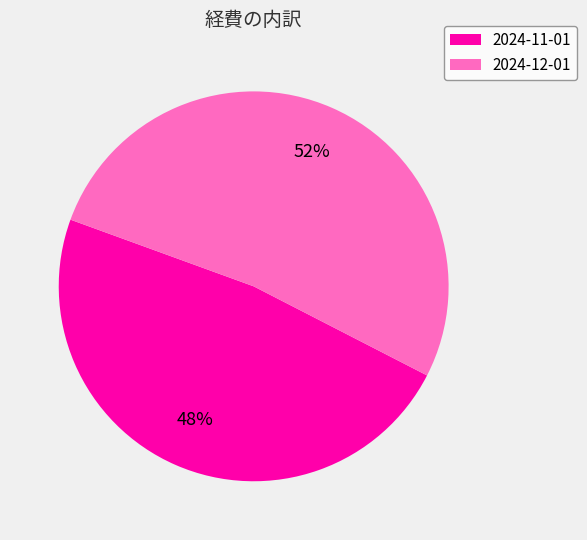

To the nearest percent, what portion does 2024-11-01 represent?

48%